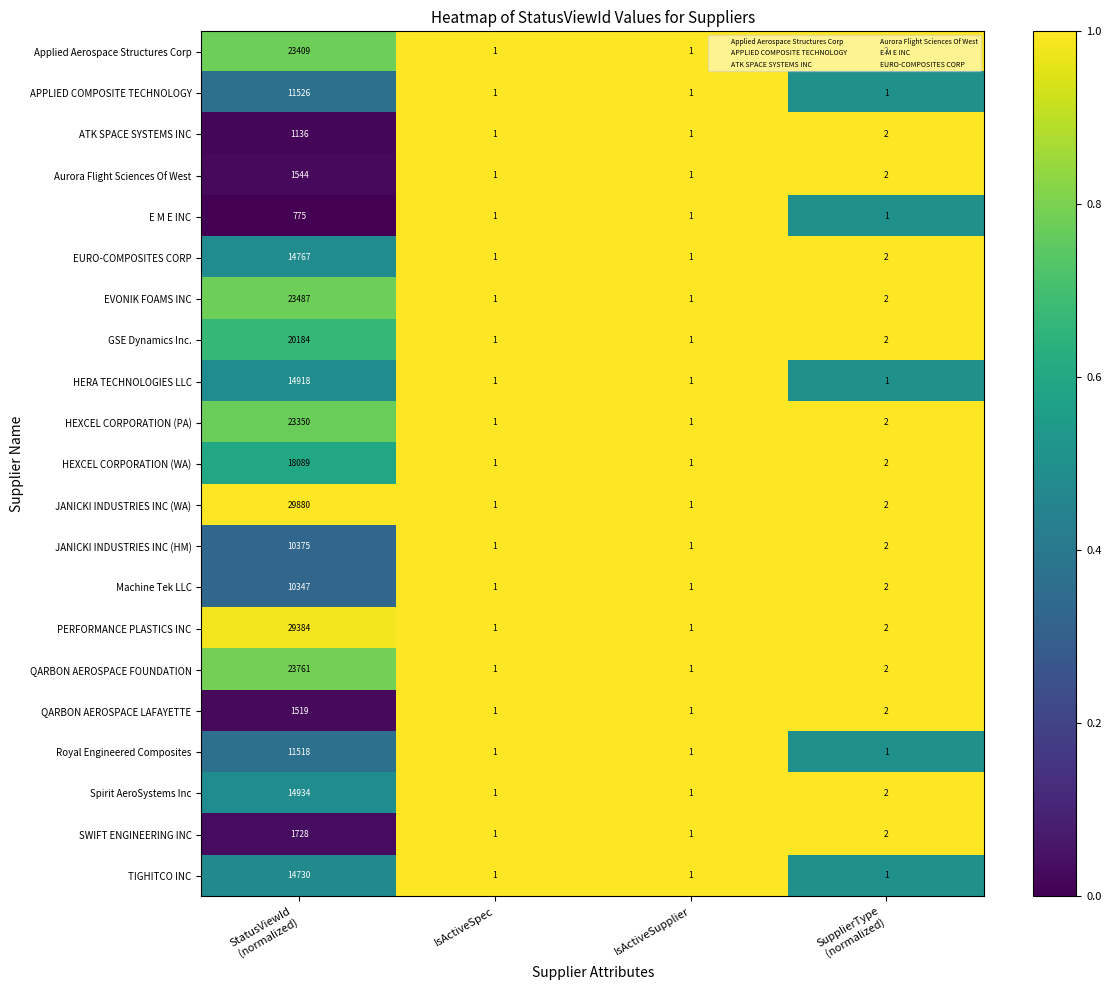

Count the APPLIED COMPOSITE TECHNOLOGY values in the range 1 to 11526.

4